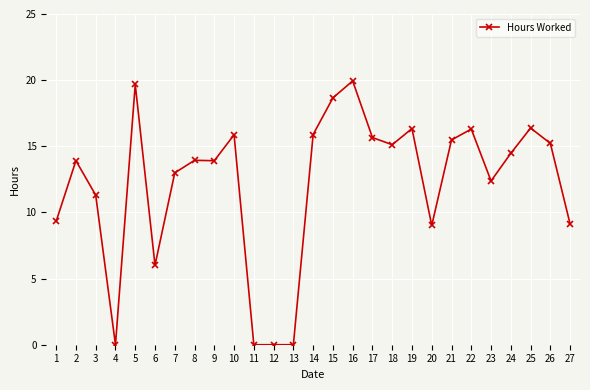

The chart shows a value of 9.0 at 20. True or false?

True